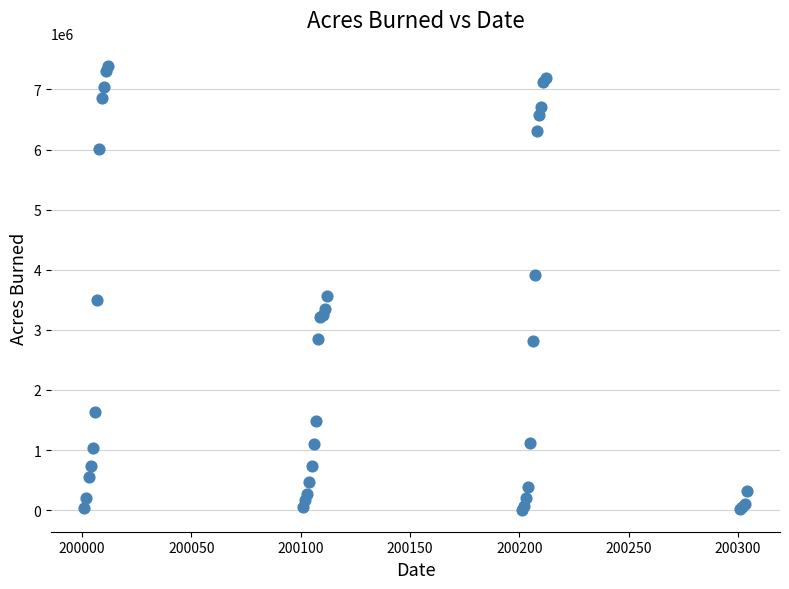

What Y value in the scatter plot is closest to 3701786?

3570911